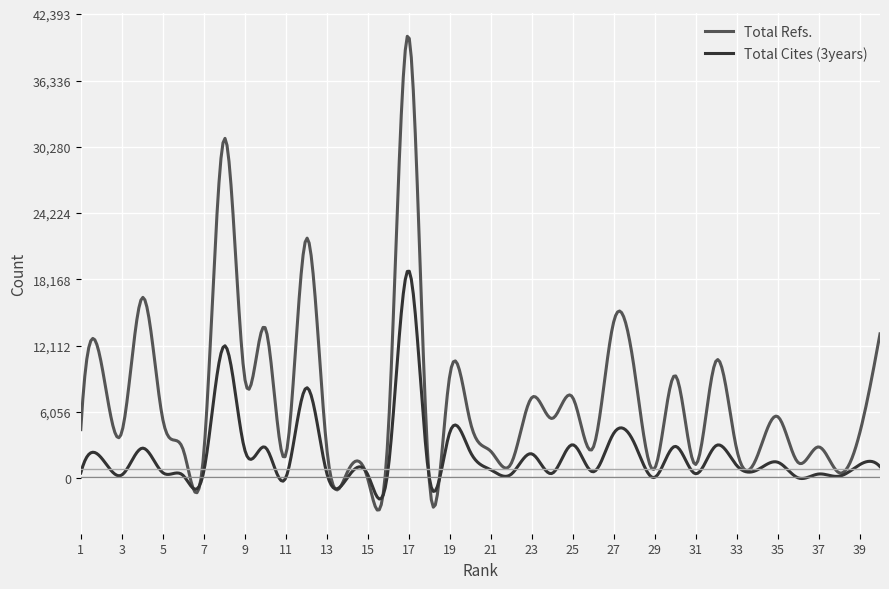

Does the chart display data point markers on the line(s)?

No